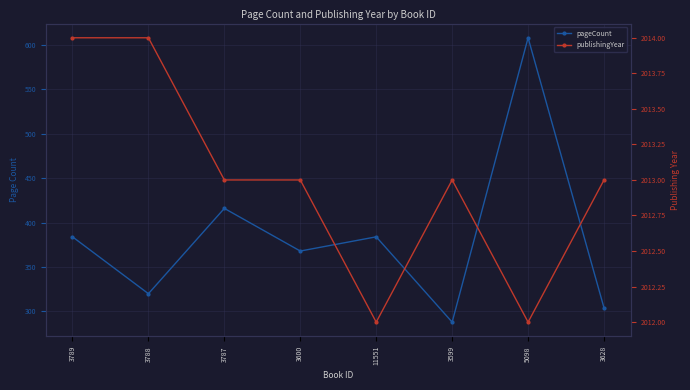

How many lines are shown in the chart?

2